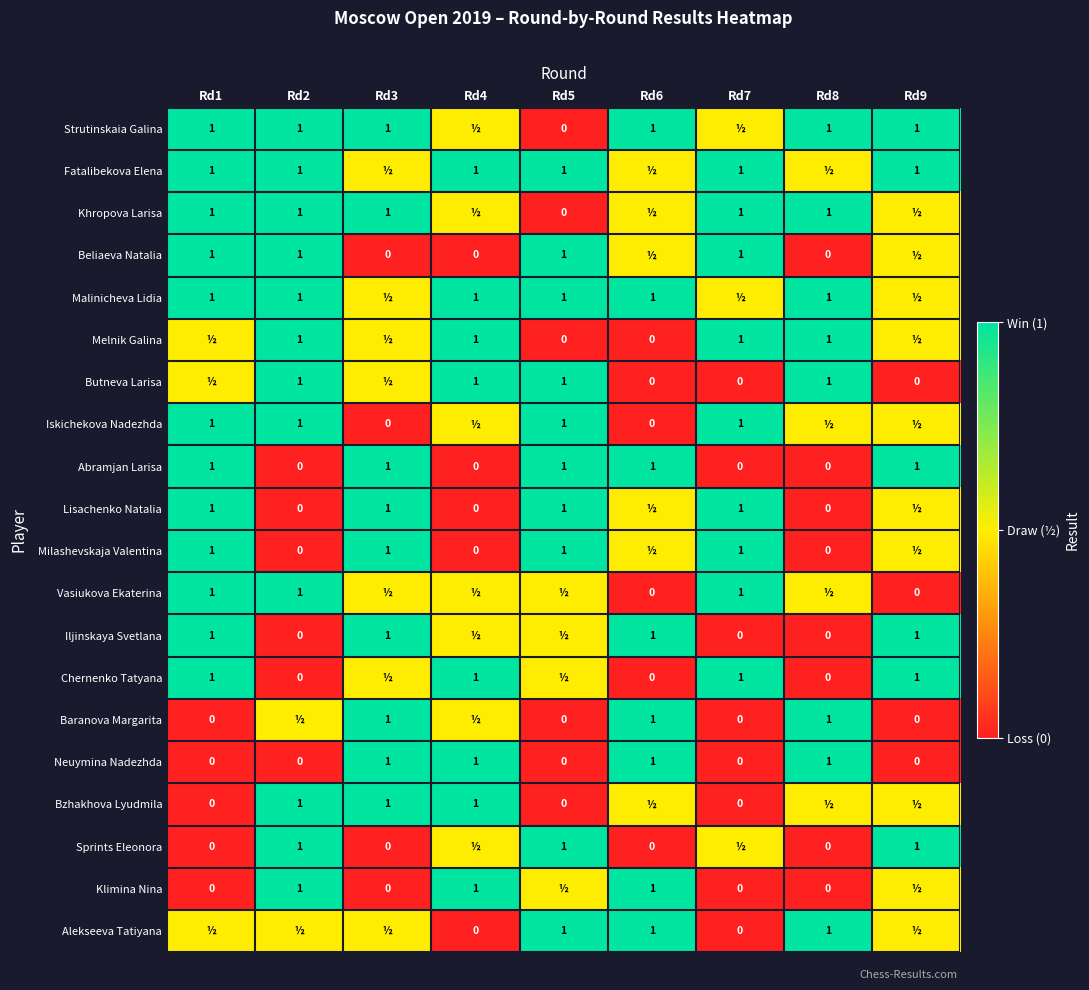

At which category is the sum across all series the highest?

Rd1